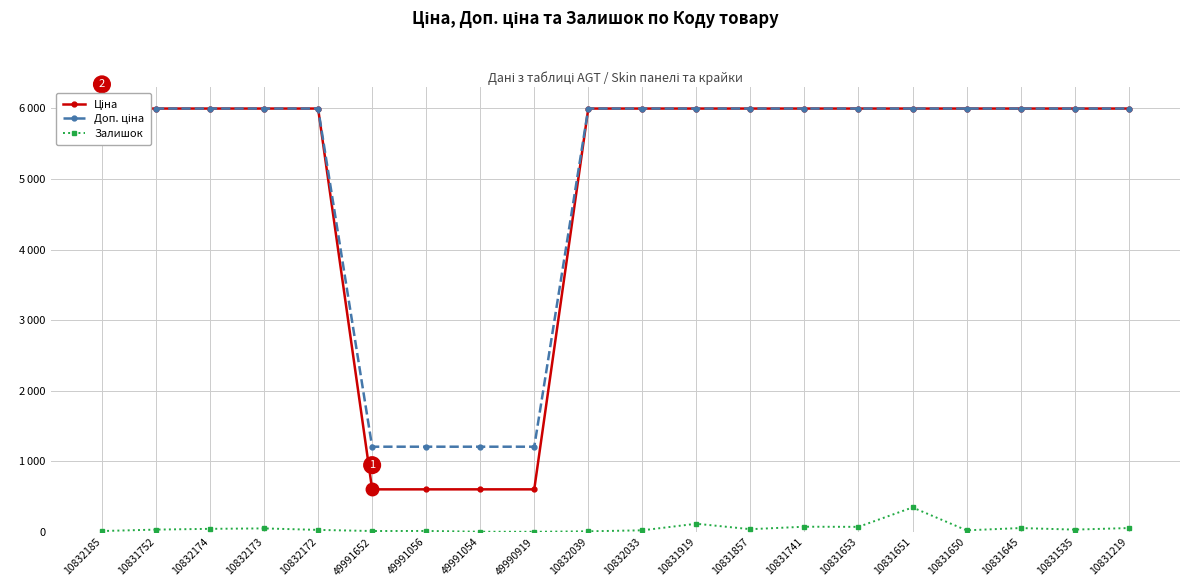

True or false: Ціна has a value of 8129.7 at 10832172.

False